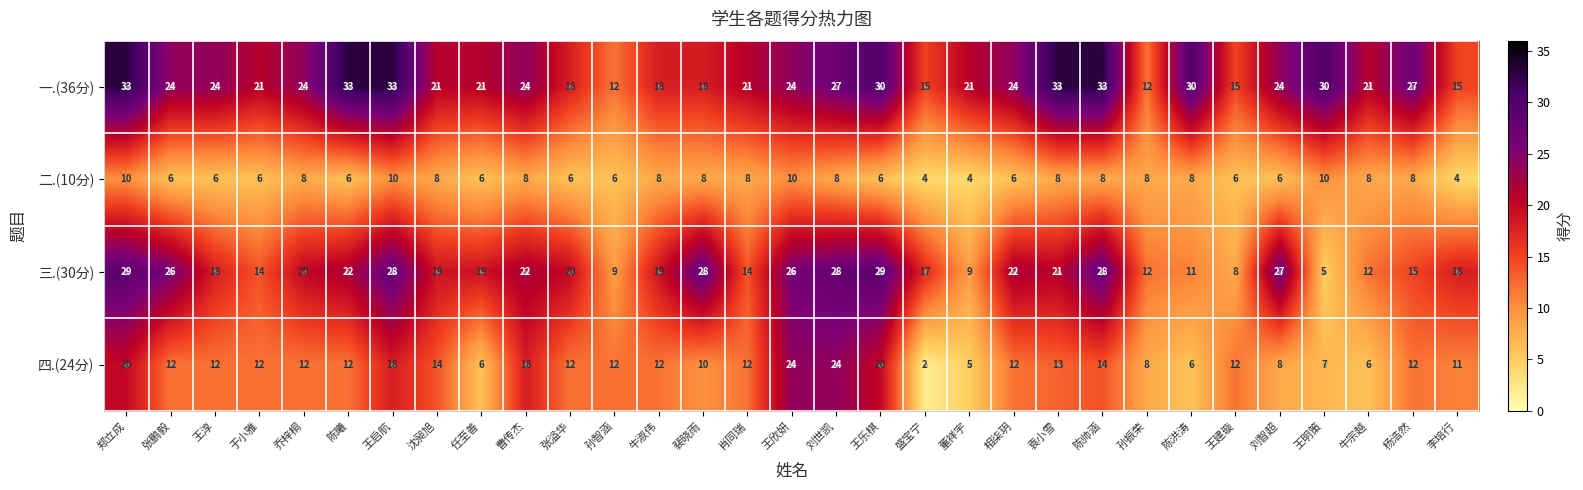

Count the 一.(36分) values in the range 18 to 30.

21